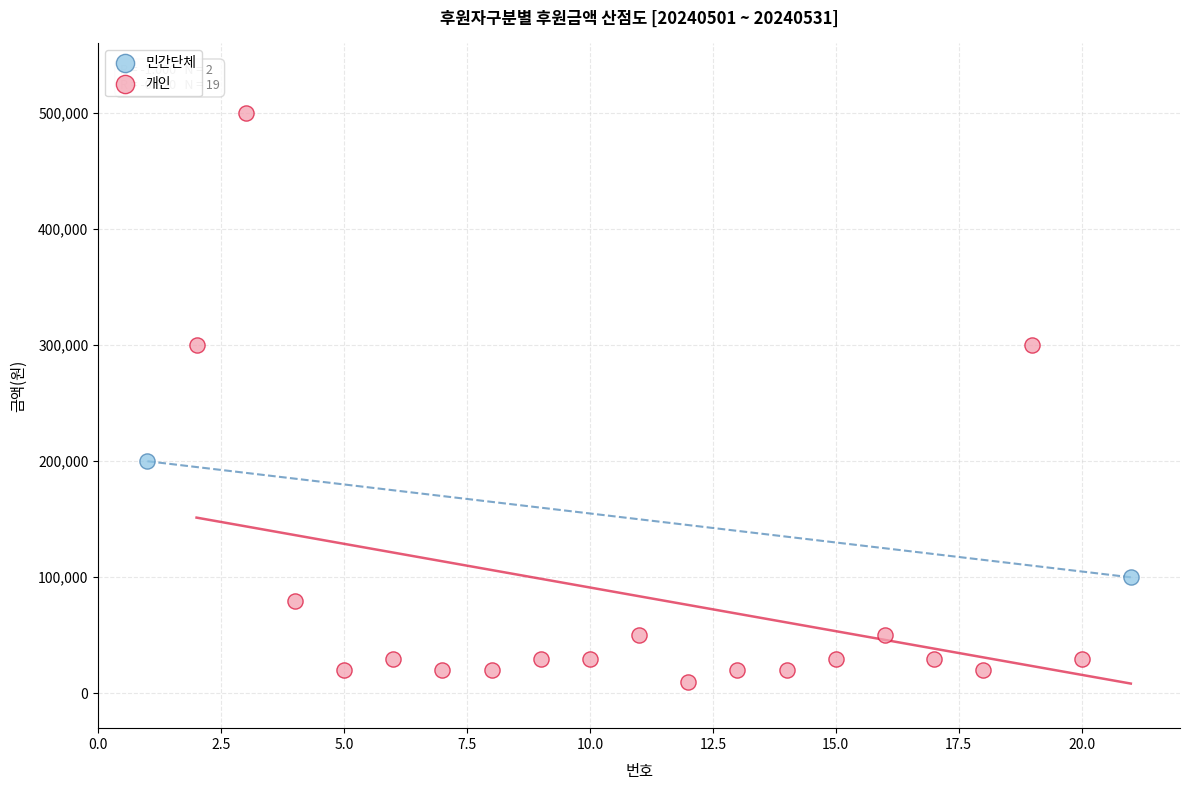

What are all the series names shown in the legend?

민간단체, 개인